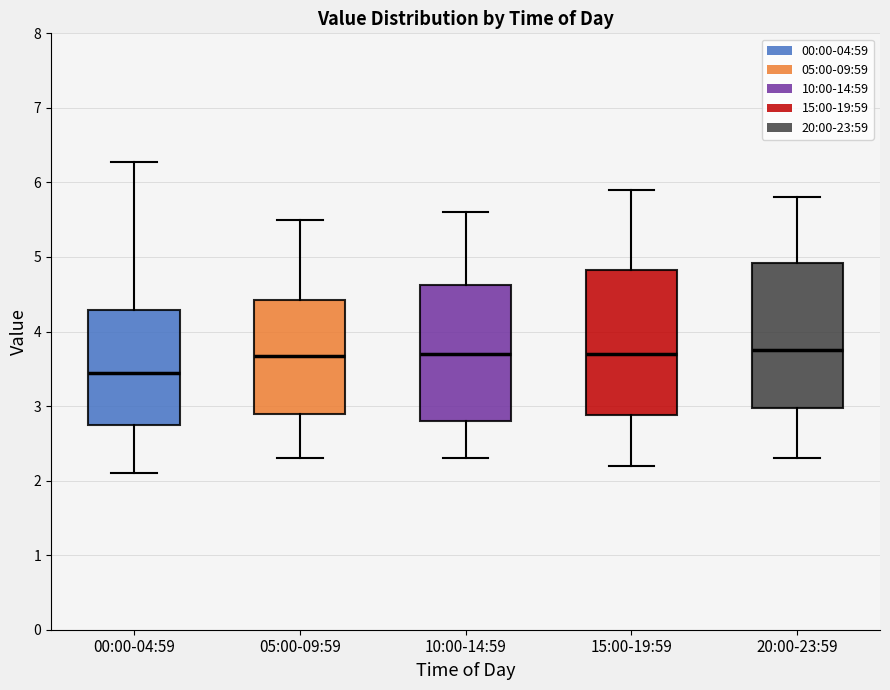

Reading left to right, read every box against the y-axis: the position of its median line, the range the box covers, and the ends of its whiskers. The values are not printed on the chart, so give them approximately, as read against the axis.

00:00-04:59: median 3.4, box 2.7 to 4.3, whiskers 2.1 to 6.3
05:00-09:59: median 3.7, box 2.9 to 4.4, whiskers 2.3 to 5.5
10:00-14:59: median 3.7, box 2.8 to 4.6, whiskers 2.3 to 5.6
15:00-19:59: median 3.7, box 2.9 to 4.8, whiskers 2.2 to 5.9
20:00-23:59: median 3.8, box 3.0 to 4.9, whiskers 2.3 to 5.8